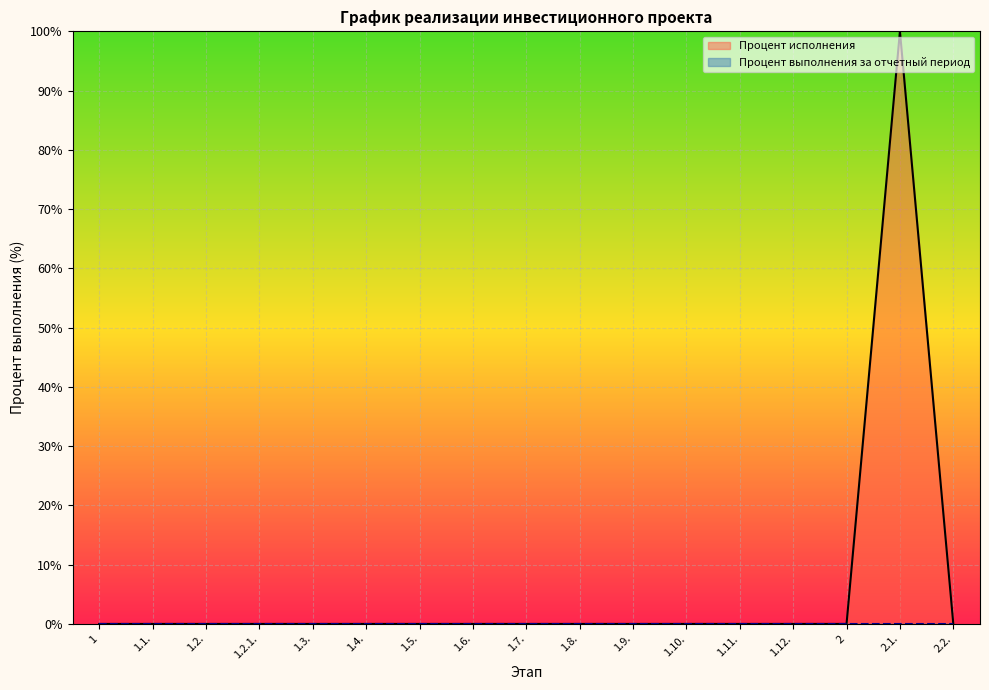

The chart shows a value of 0 at 1. True or false?

True